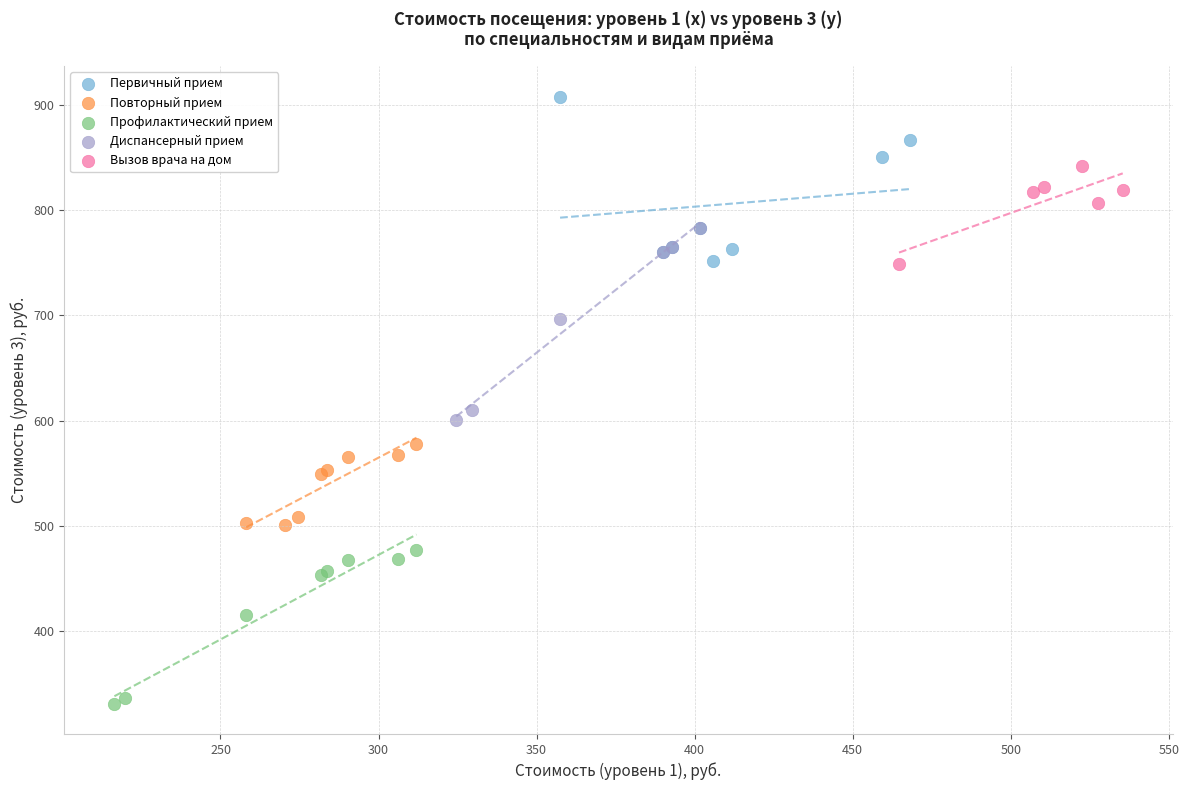

What are all the series names shown in the legend?

Первичный прием, Повторный прием, Профилактический прием, Диспансерный прием, Вызов врача на дом